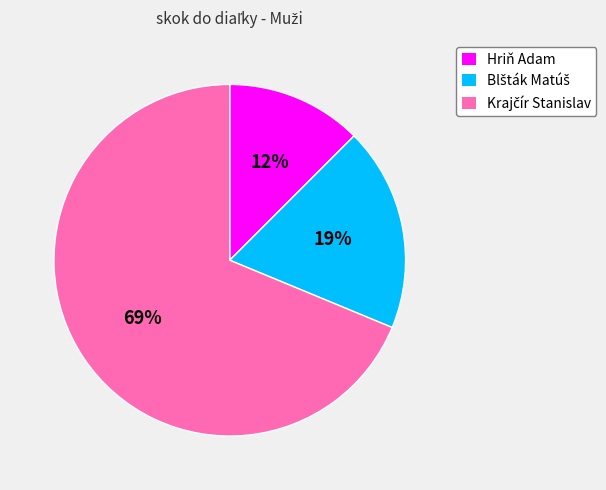

Is it true that Hriň Adam is 27% of the pie?

False